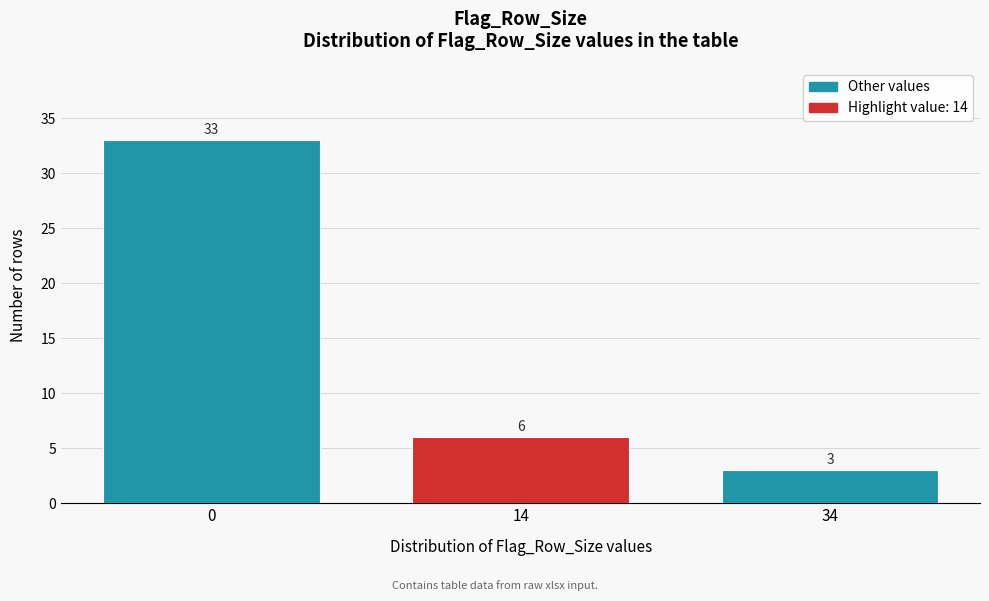

Reading left to right, list all the values displayed in this chart.

0=33	14=6	34=3